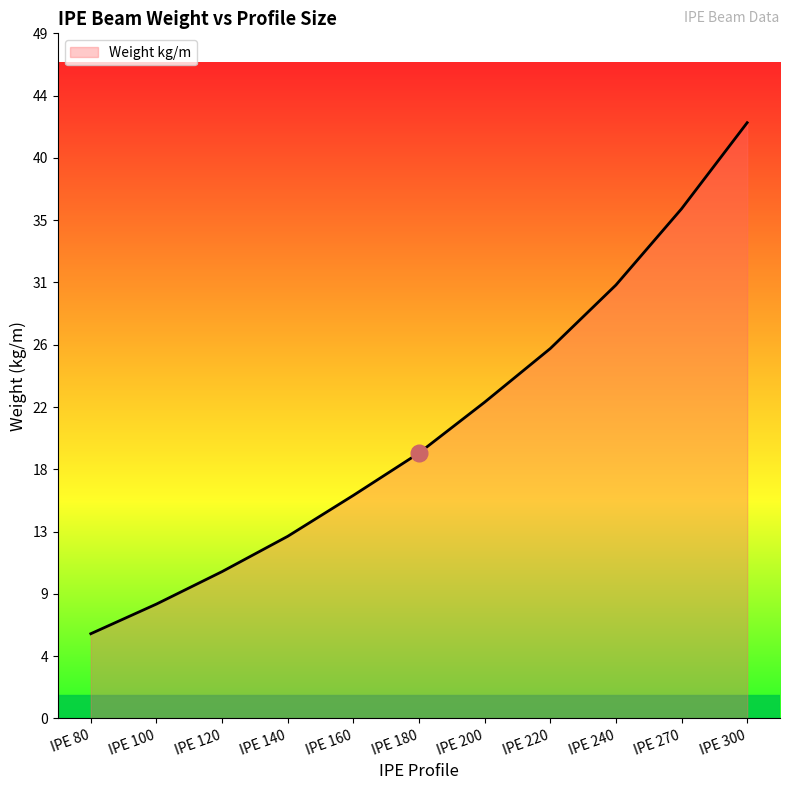

What is the ratio of the value at IPE 140 to the value at IPE 120?

1.2